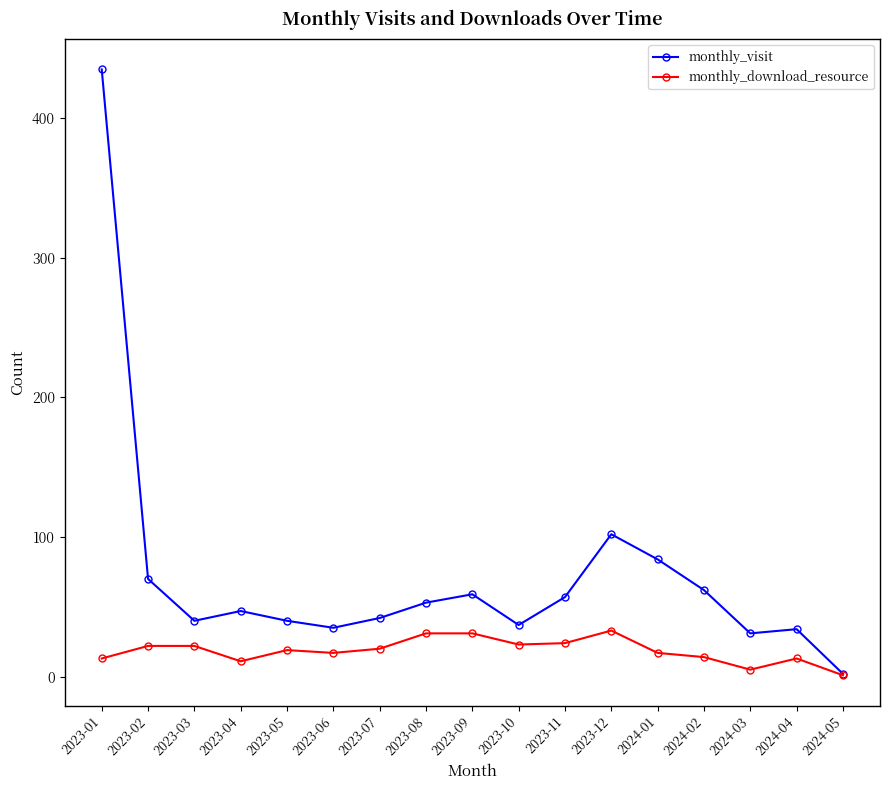

True or false: monthly_download_resource has more than 1 points higher than both neighbors.

True